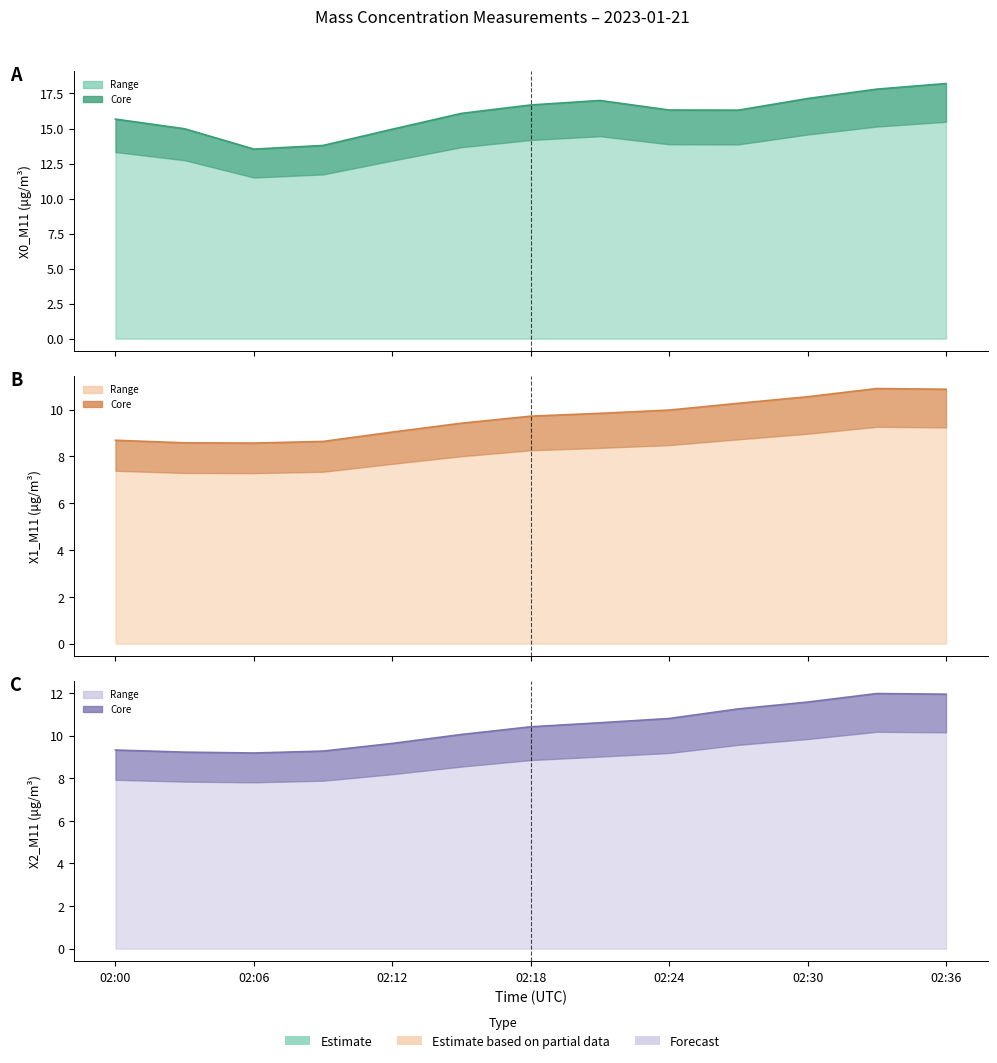

Reading left to right, extract all data points from this chart.

X0_M11 (μg/m³): 15.7	15.0	13.5	13.8	14.9	16.1	16.7	17.0	16.3	16.3	17.1	17.8	18.2
X1_M11 (μg/m³): 8.7	8.6	8.6	8.6	9.0	9.4	9.7	9.8	10.0	10.3	10.6	10.9	10.9
X2_M11 (μg/m³): 9.3	9.2	9.2	9.3	9.6	10.1	10.4	10.6	10.8	11.2	11.6	12.0	11.9